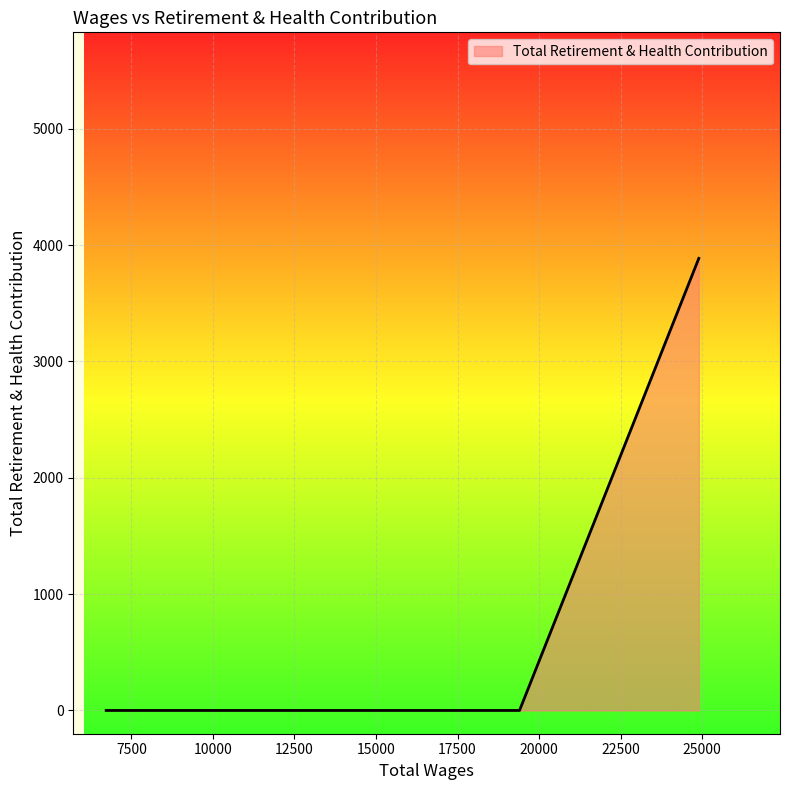

What is the difference between the maximum and minimum values?

3886